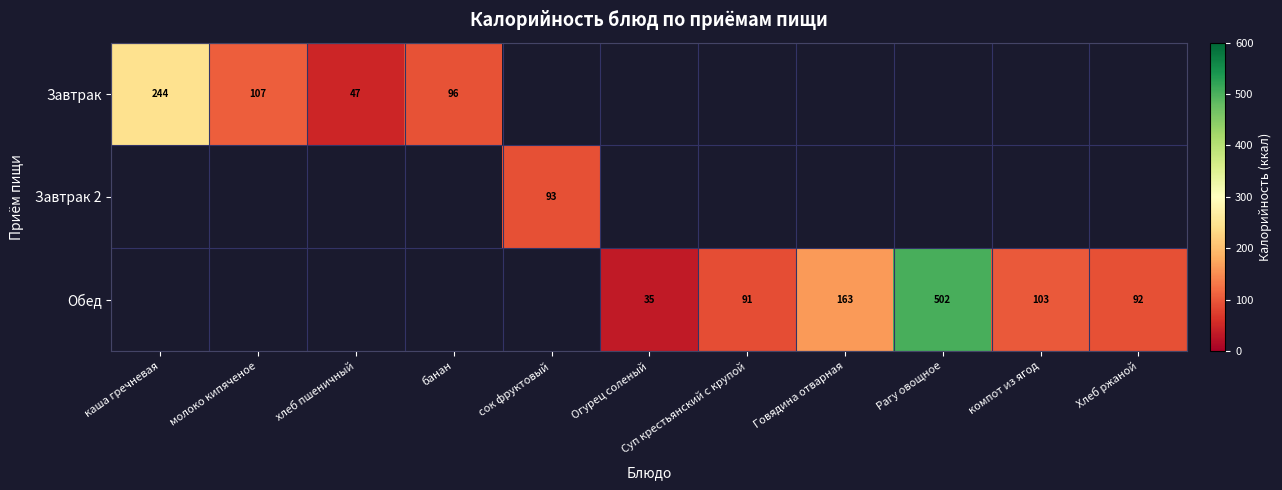

The value of Завтрак at молоко кипяченое is 75. True or false?

False